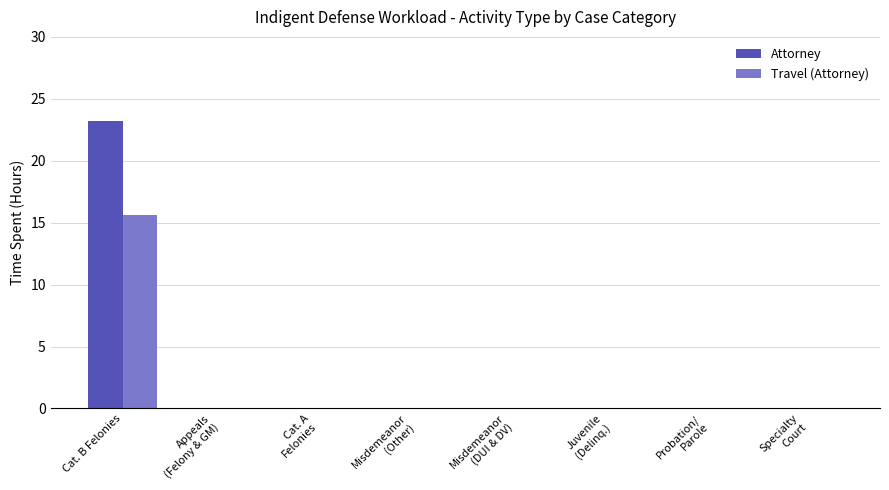

What are all the series names shown in the legend?

Attorney, Travel (Attorney)